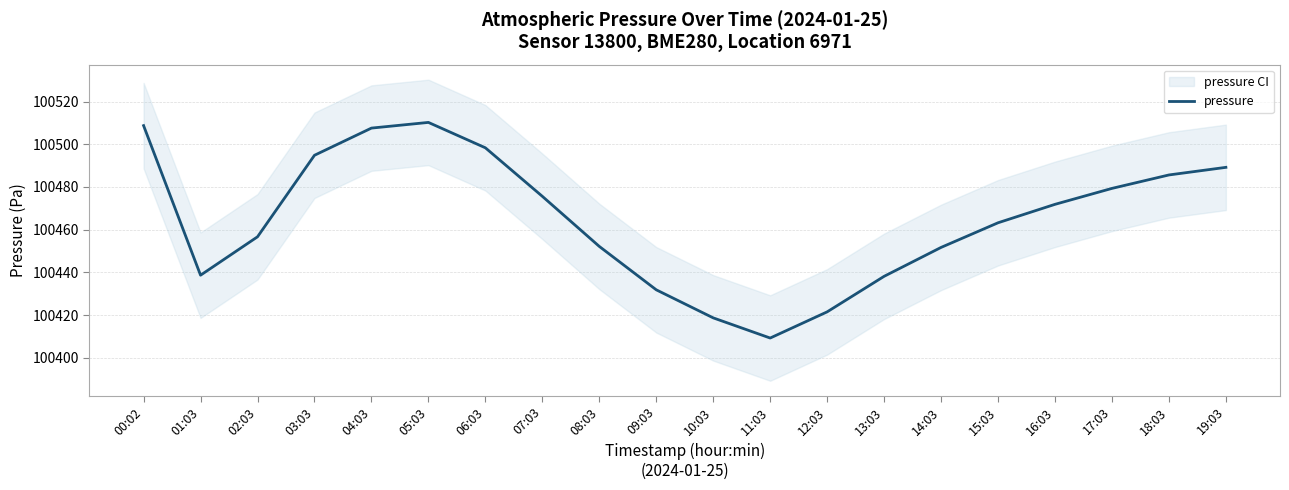

The chart shows a value of 100438.7 at 01:03. True or false?

True